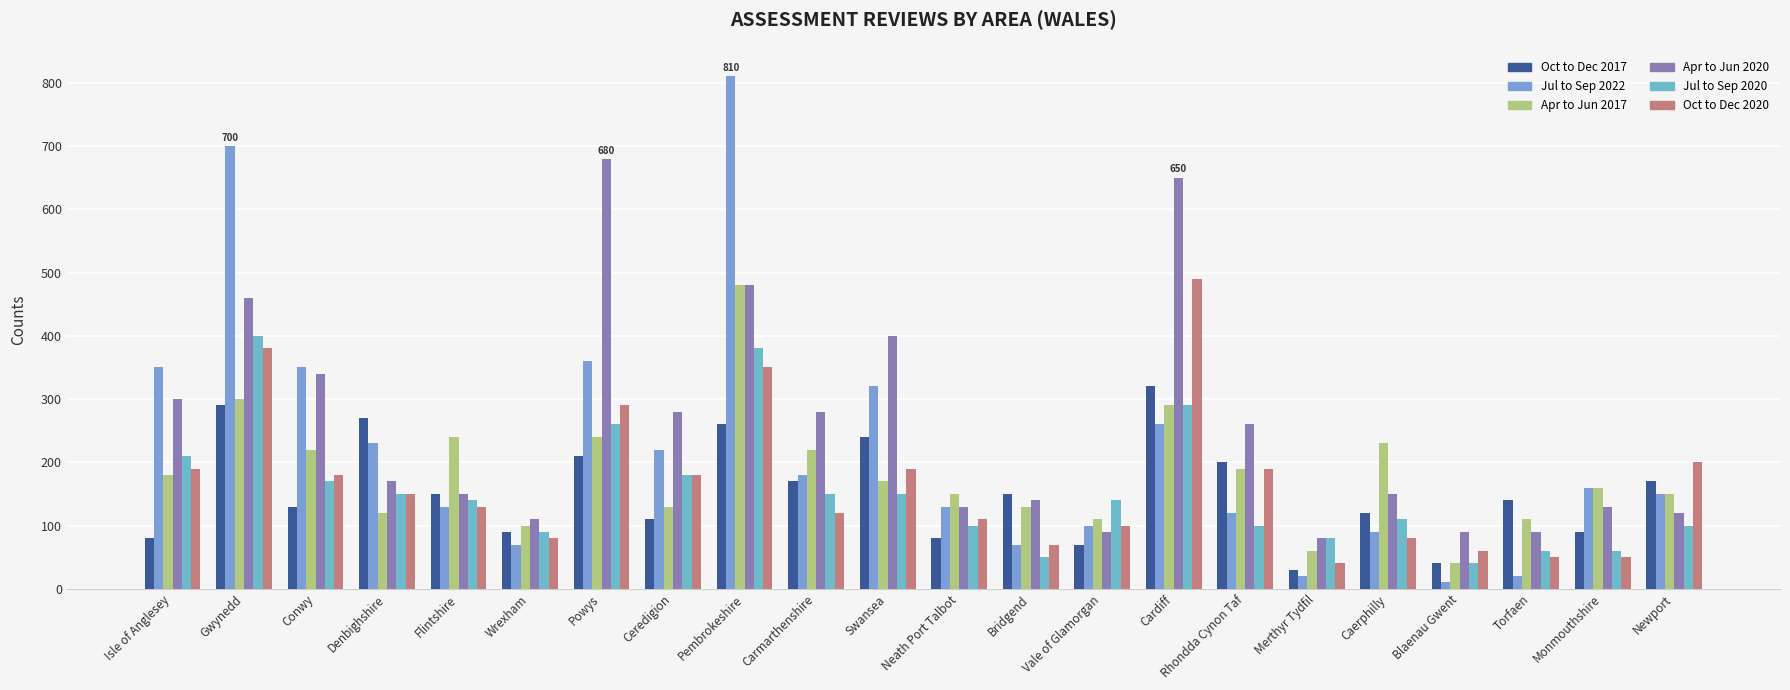

What is the label of the 18th bar from the left?

Caerphilly